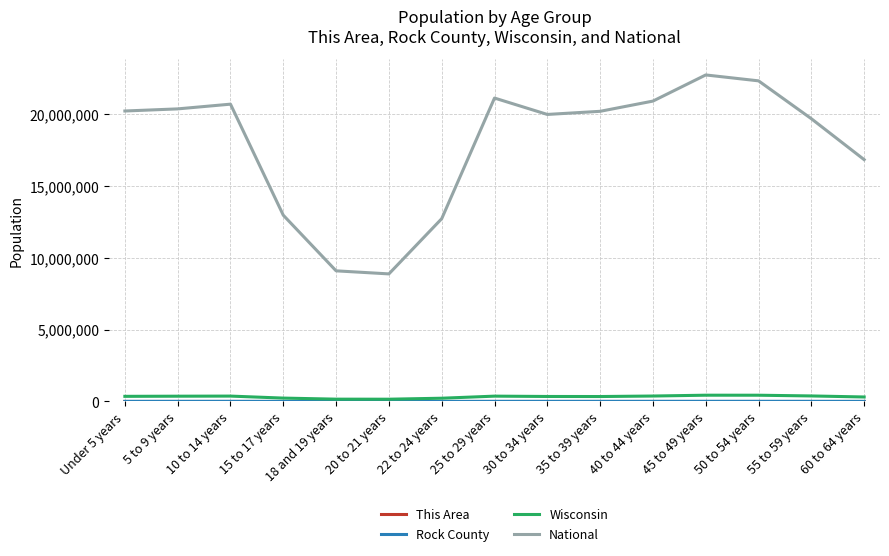

What is the minimum value shown in the chart?

51